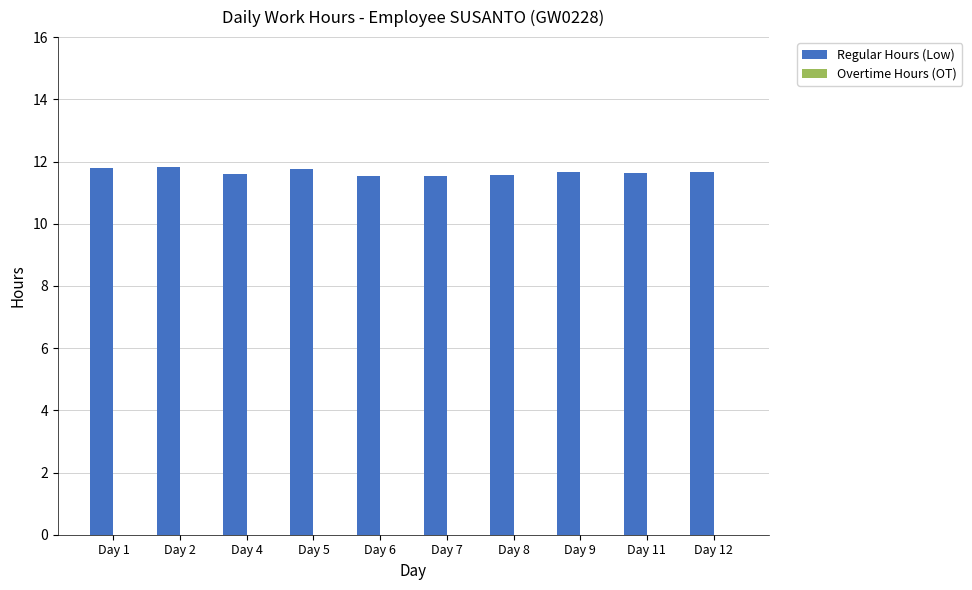

Does the chart contain stacked bars?

No